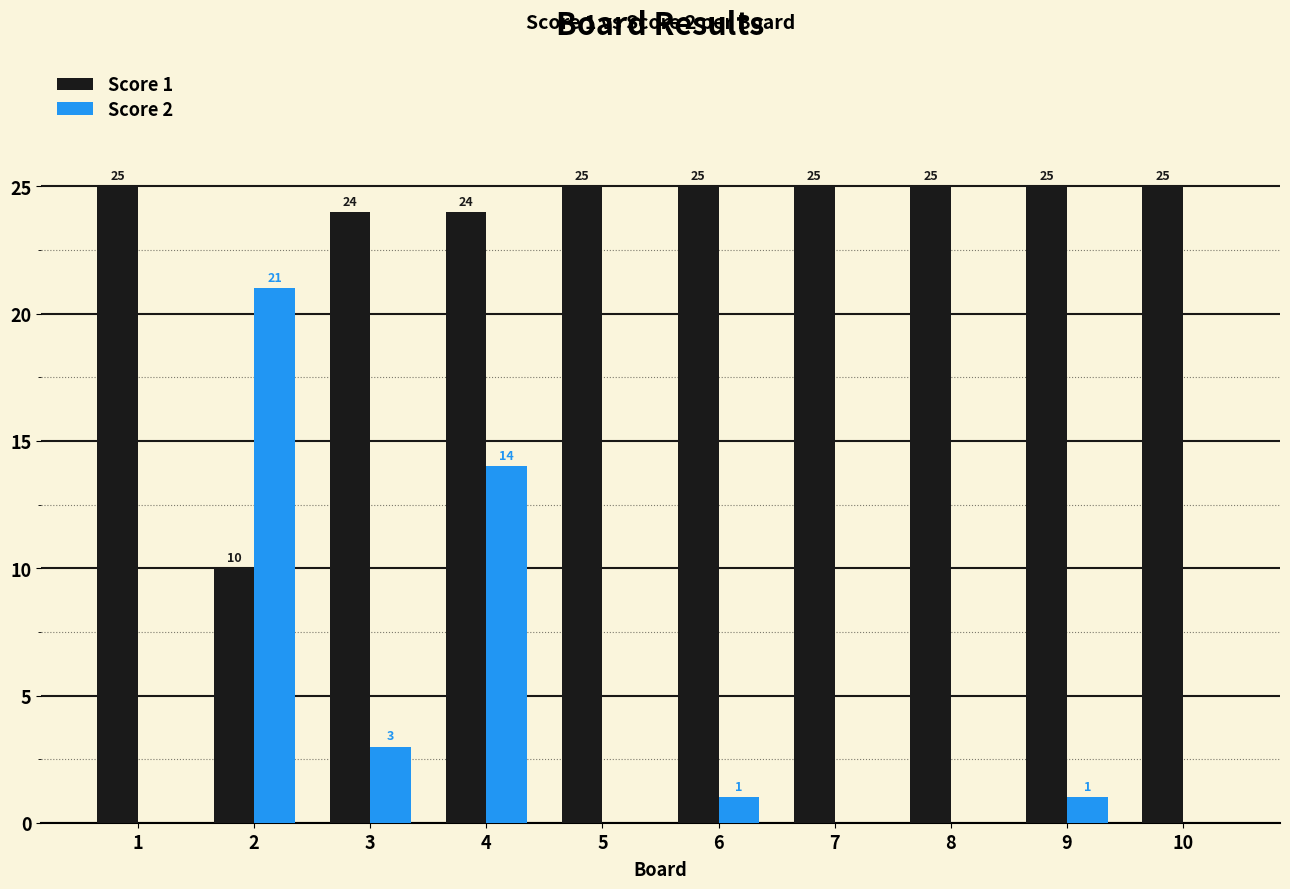

How many groups of bars are there?

10